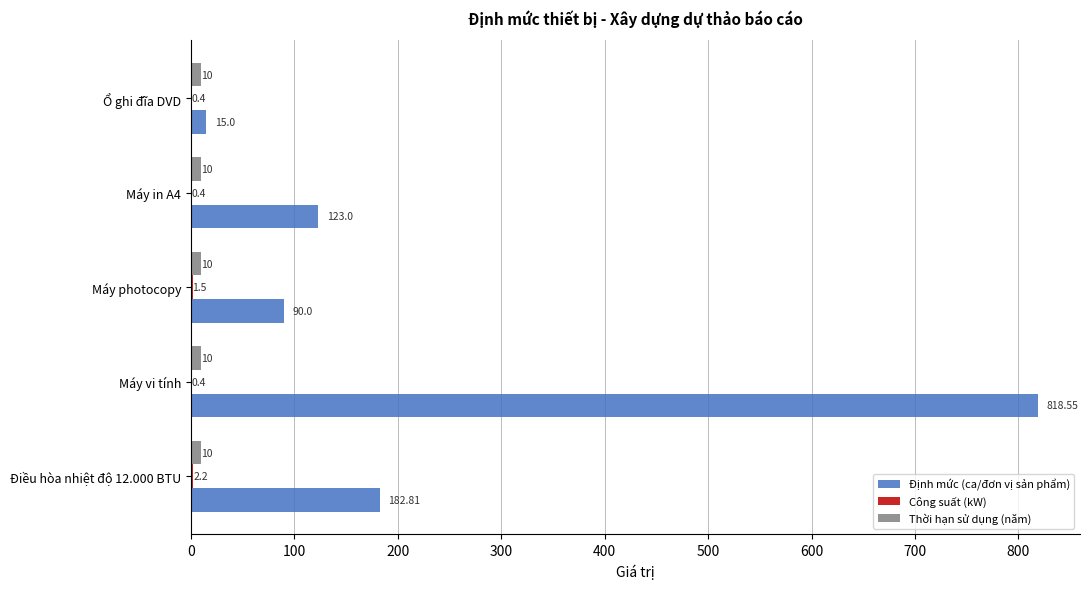

Which series changed the most between Máy photocopy and Ổ ghi đĩa DVD?

Định mức (ca/đơn vị sản phẩm)